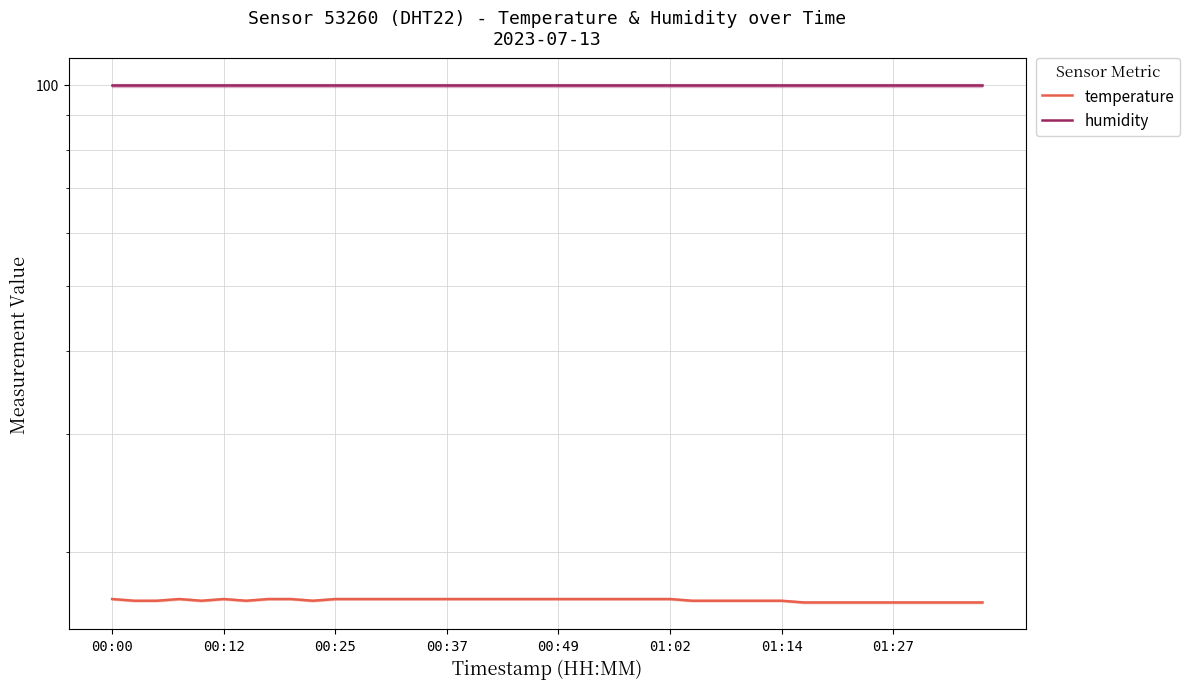

Is this an area chart (filled region under the line)?

No